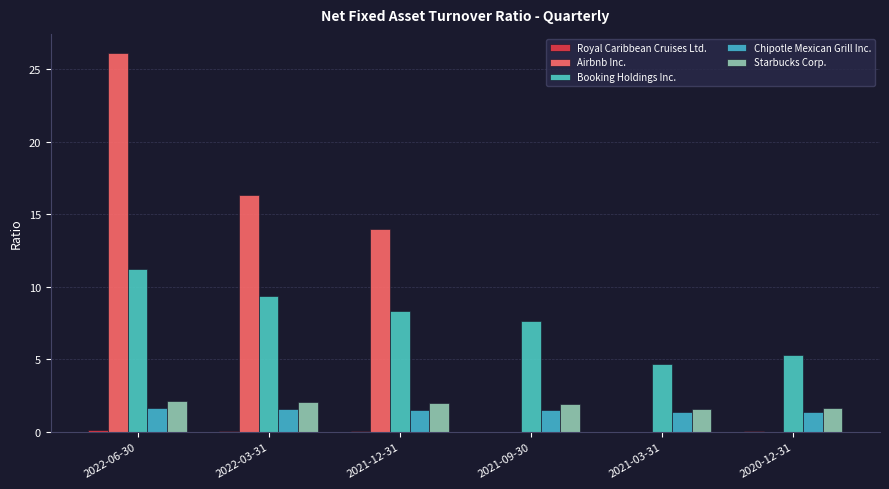

What is the difference between the maximum and minimum values in the Starbucks Corp. series?

0.5